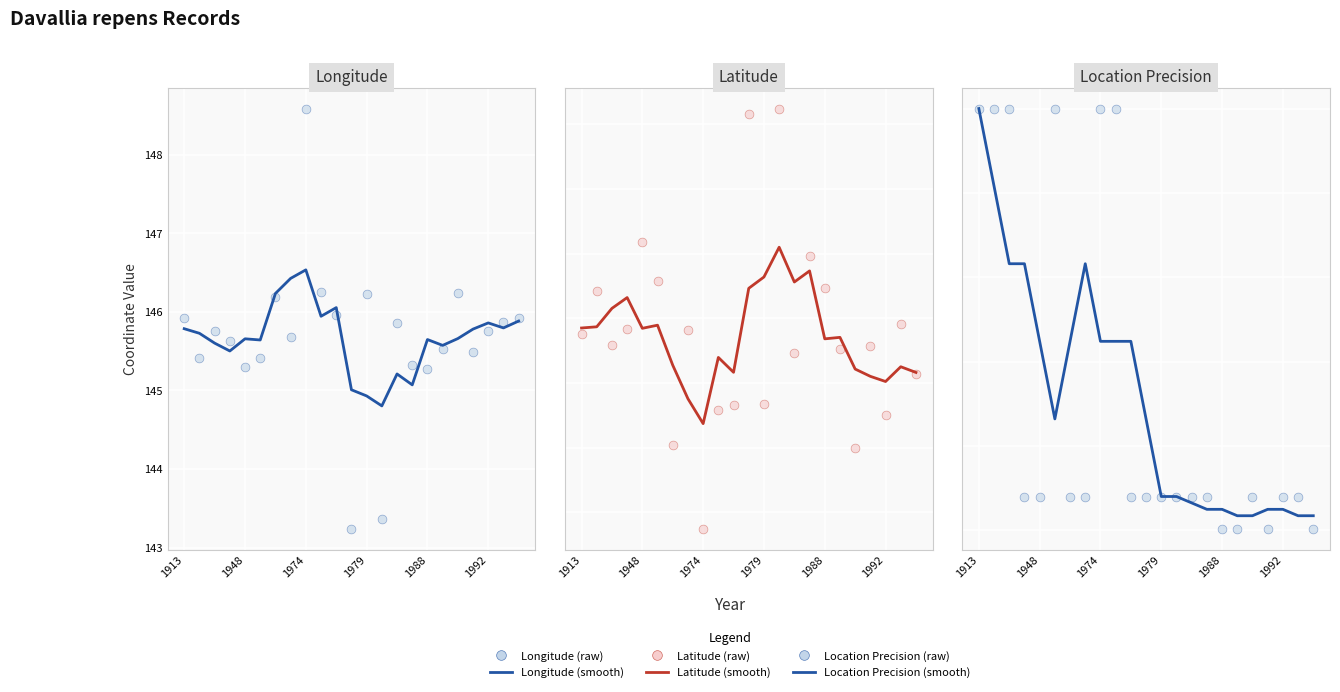

Which series contains the lowest Y value?

Latitude (raw)